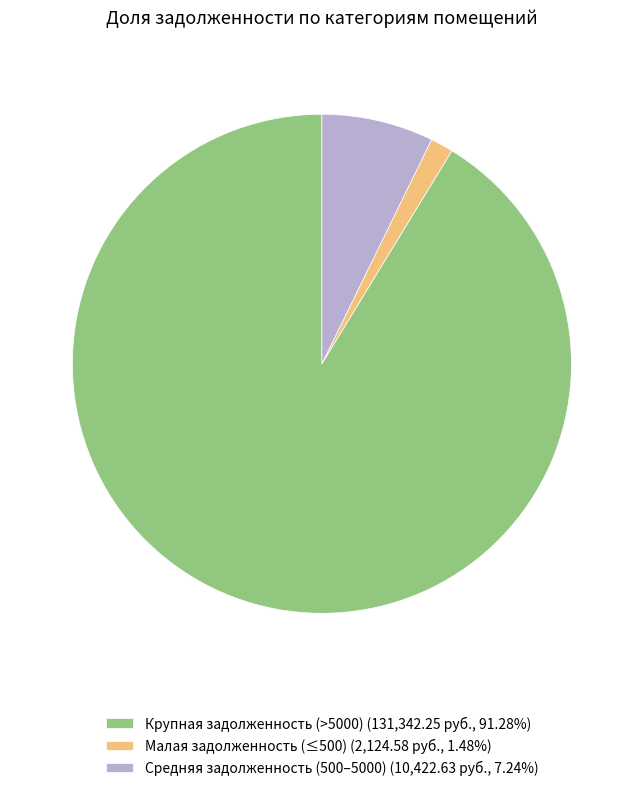

Combined, do Крупная задолженность (>5000) (131,342.25 руб., 91.28%) and Малая задолженность (≤500) (2,124.58 руб., 1.48%) account for over 50%?

Yes